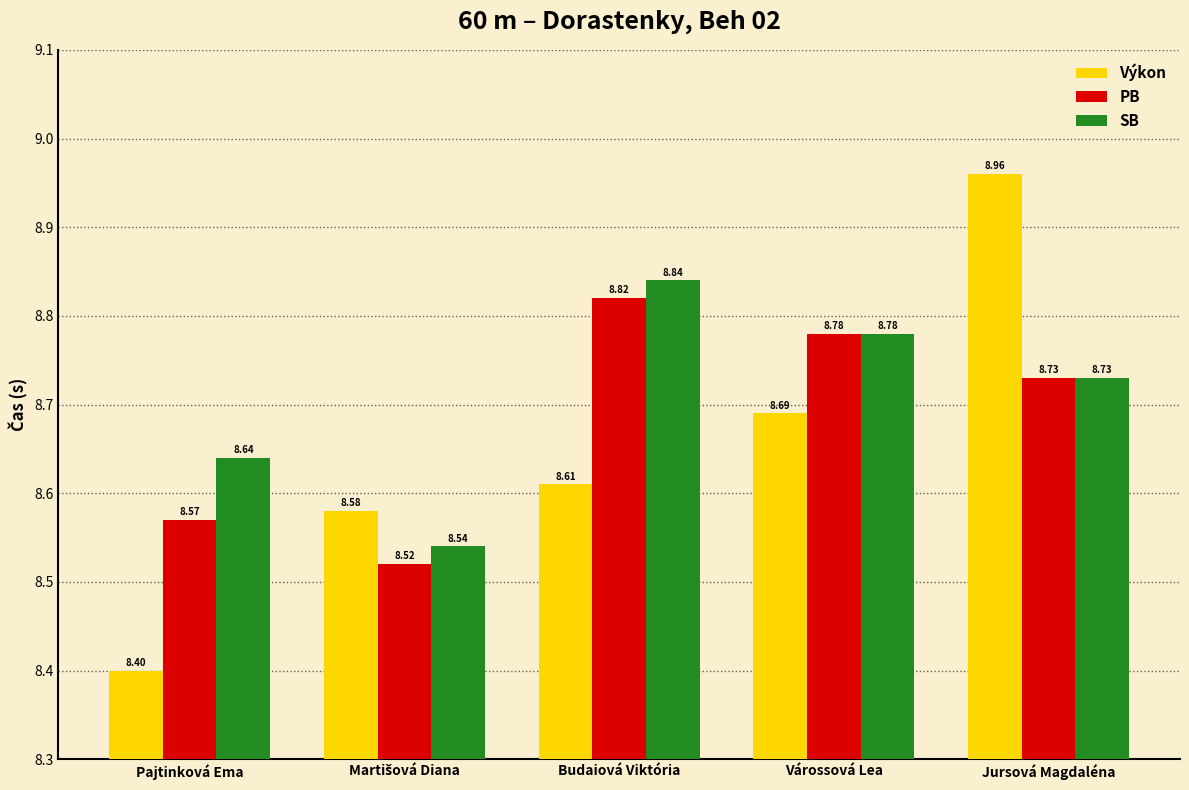

What is the total value across all series at Jursová Magdaléna?

26.4